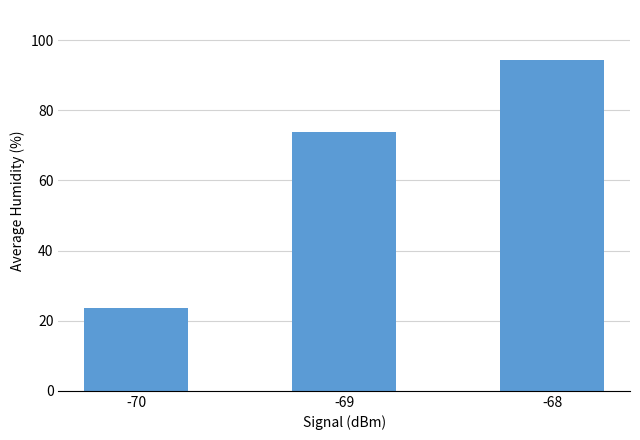

The chart shows a value of 23.7 at -70. True or false?

True